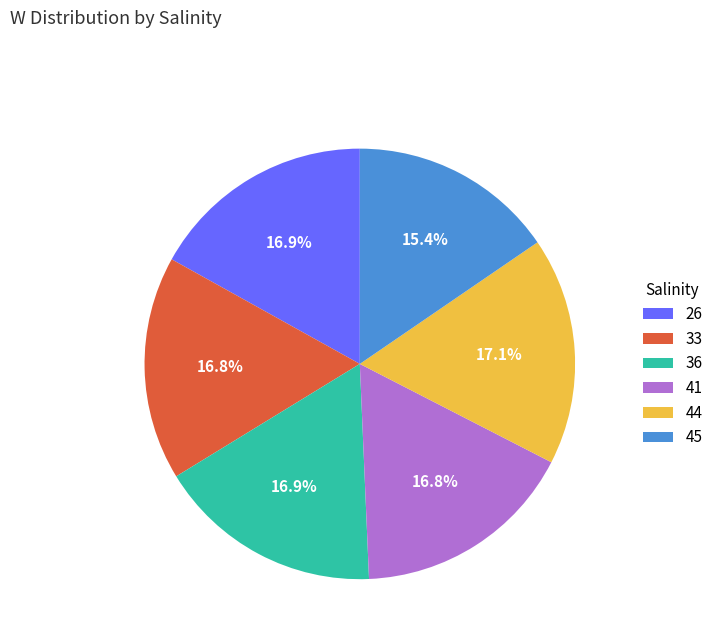

Does 41 account for over 50% of the chart?

No